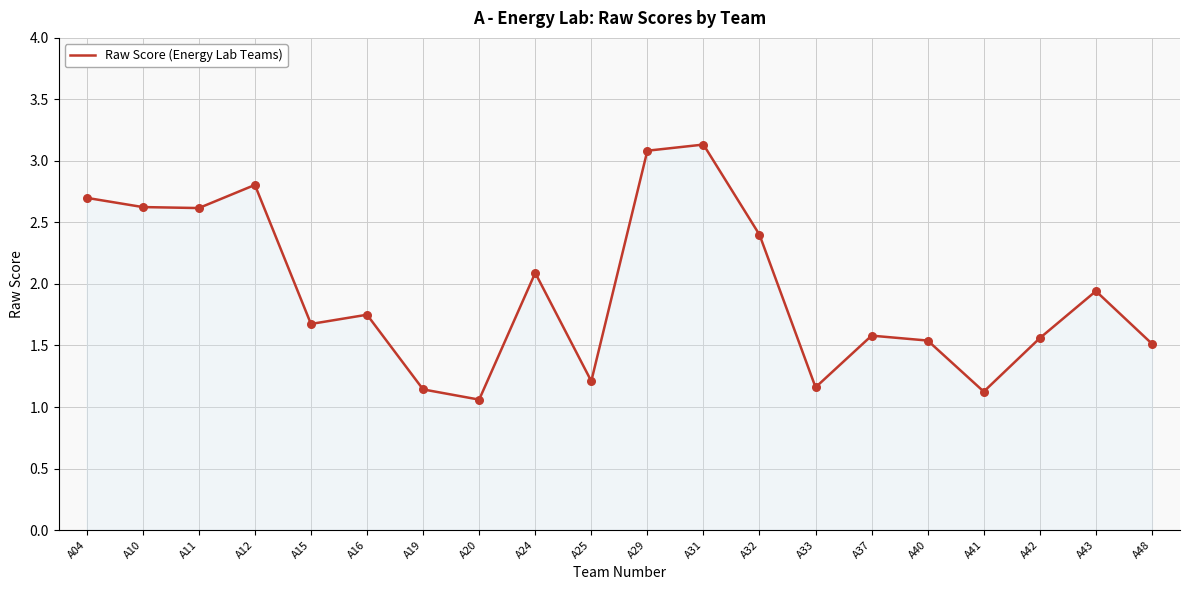

Between A41 and A32, which is larger?

A32